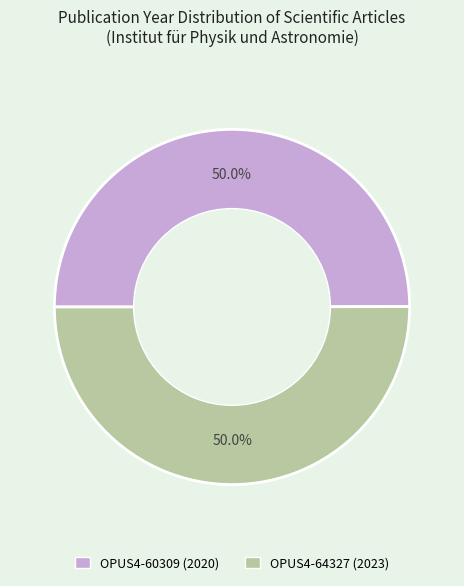

What percentage do OPUS4-64327 and OPUS4-60309 together represent?

100.0%